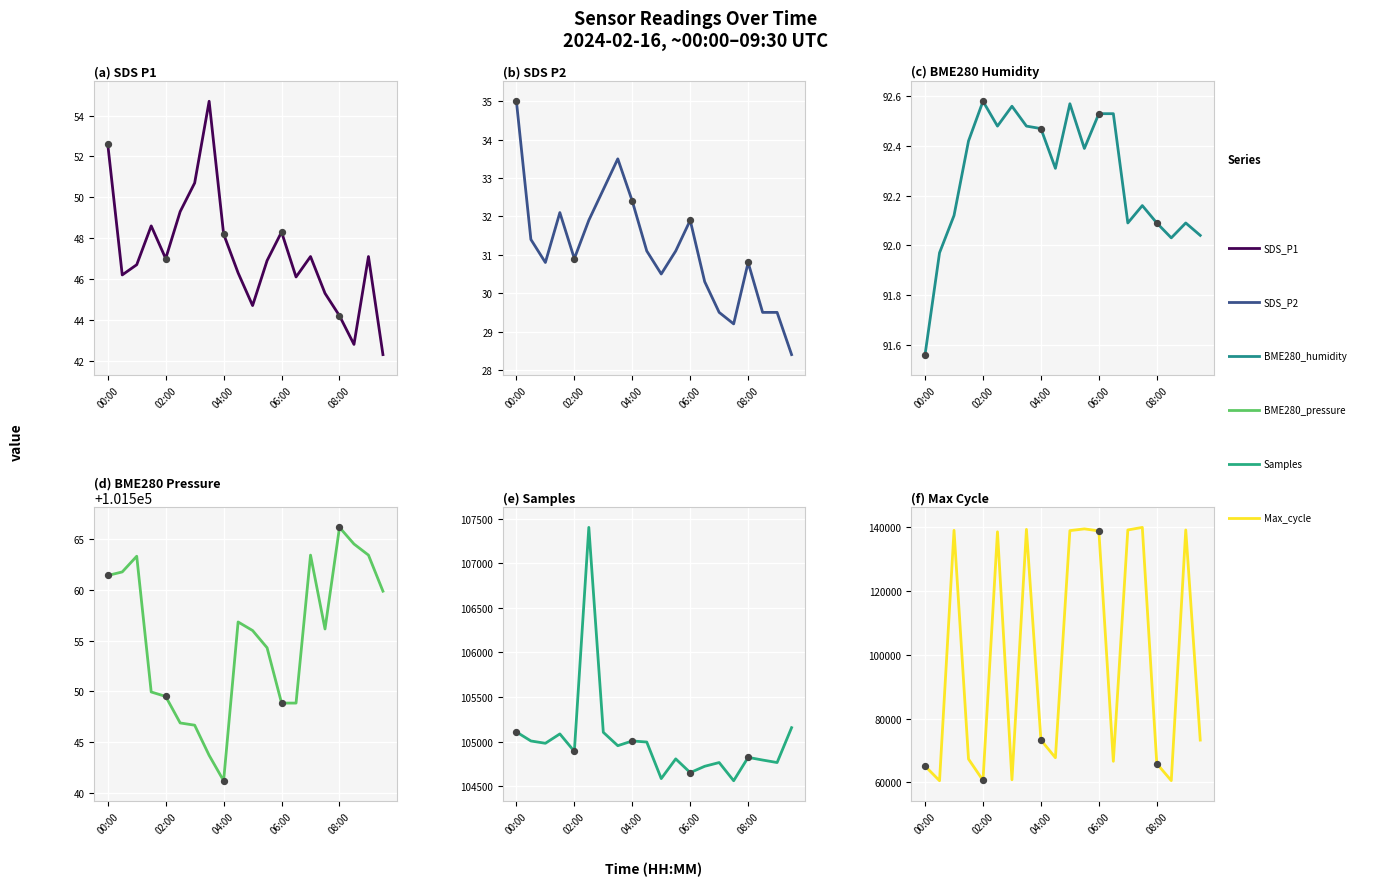

At how many categories does at least one series exceed 25731?

20